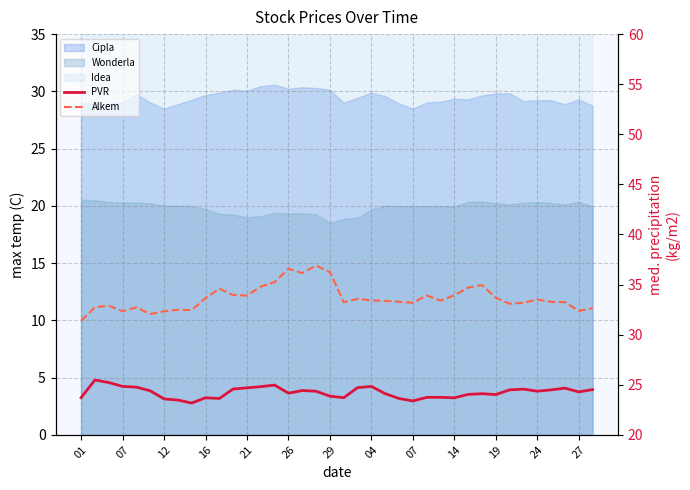

How many interior local valleys does the Alkem series have?

10